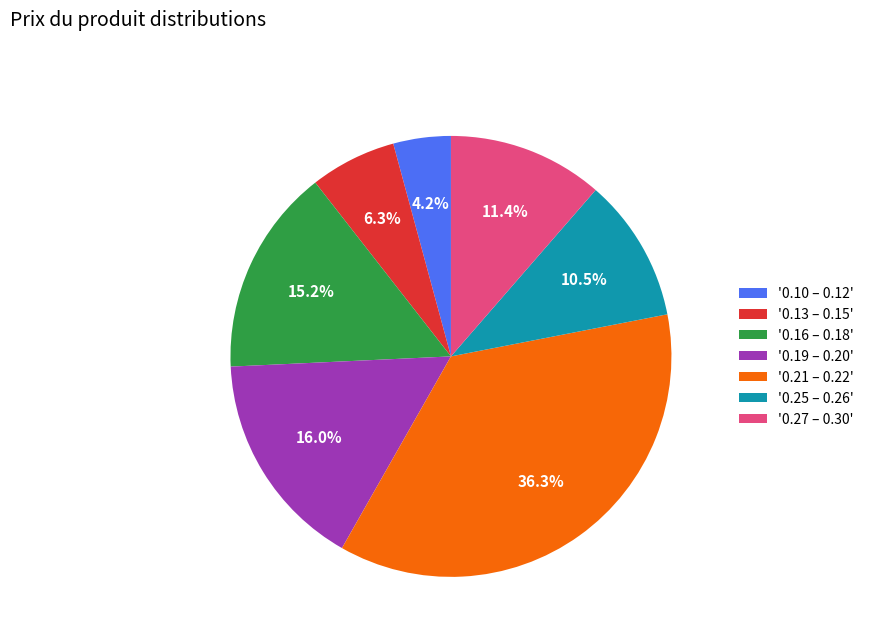

How many segments does this pie chart have?

7